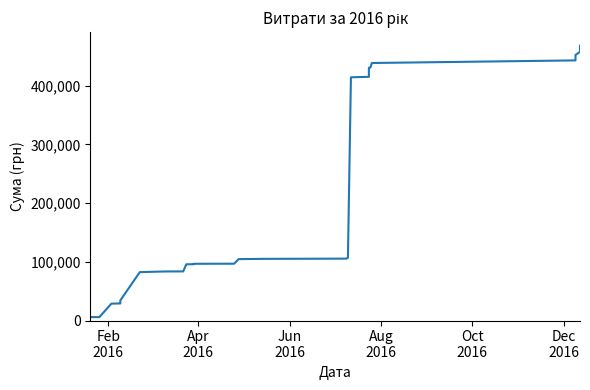

How many data points are less than 96672?

19